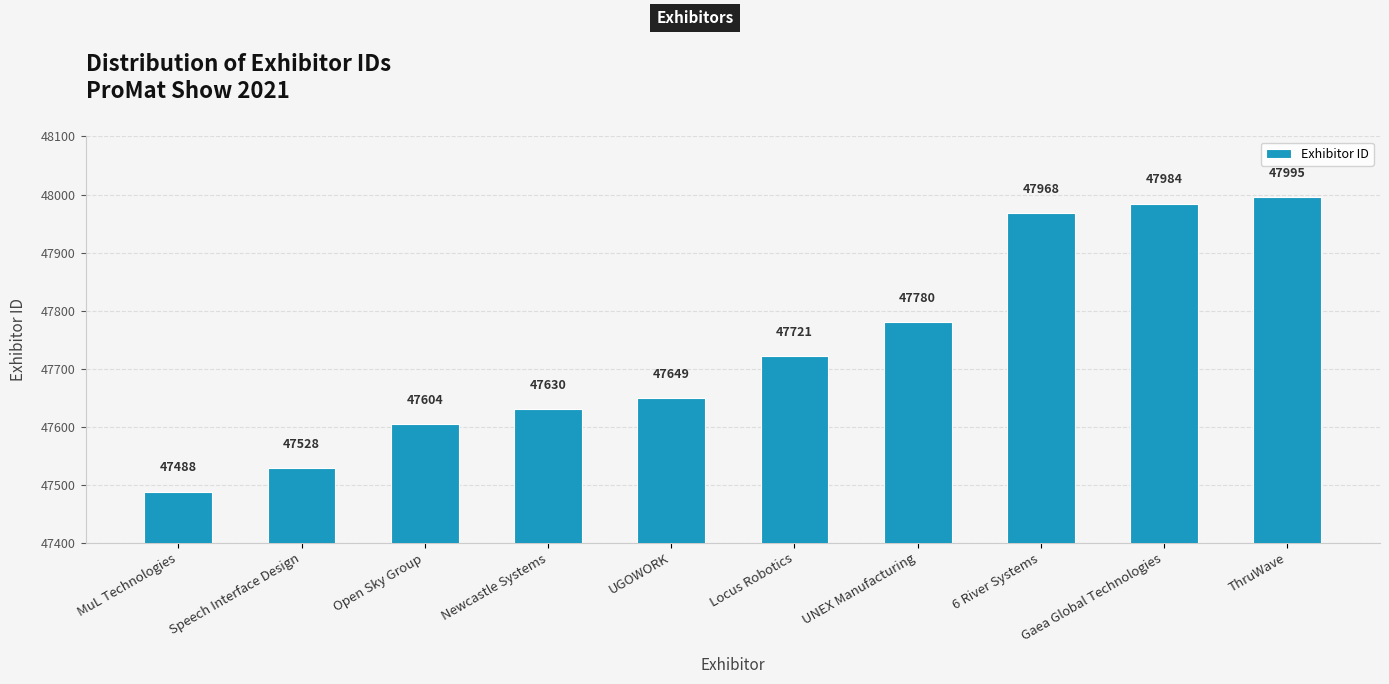

Does the chart contain any negative values?

No